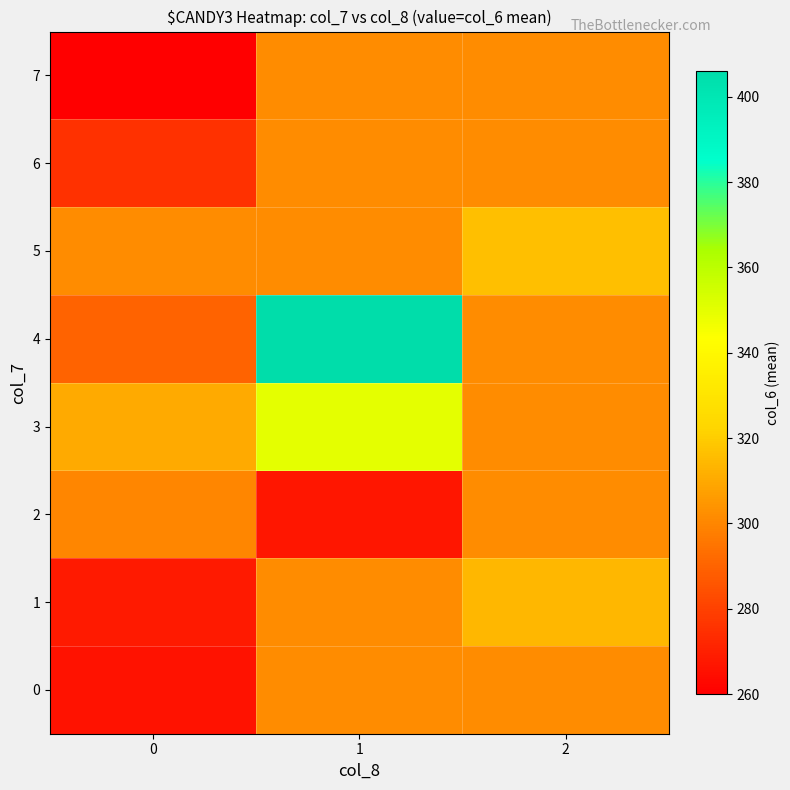

Reading right to left, transcribe all the data shown in this chart.

0: 2=301.9	1=301.9	0=266.2
1: 2=314.0	1=301.9	0=268.0
2: 2=301.9	1=267.0	0=300.2
3: 2=301.9	1=350.0	0=310.4
4: 2=301.9	1=406.0	0=290.0
5: 2=316.0	1=301.9	0=301.9
6: 2=301.9	1=301.9	0=275.0
7: 2=301.9	1=301.9	0=260.0